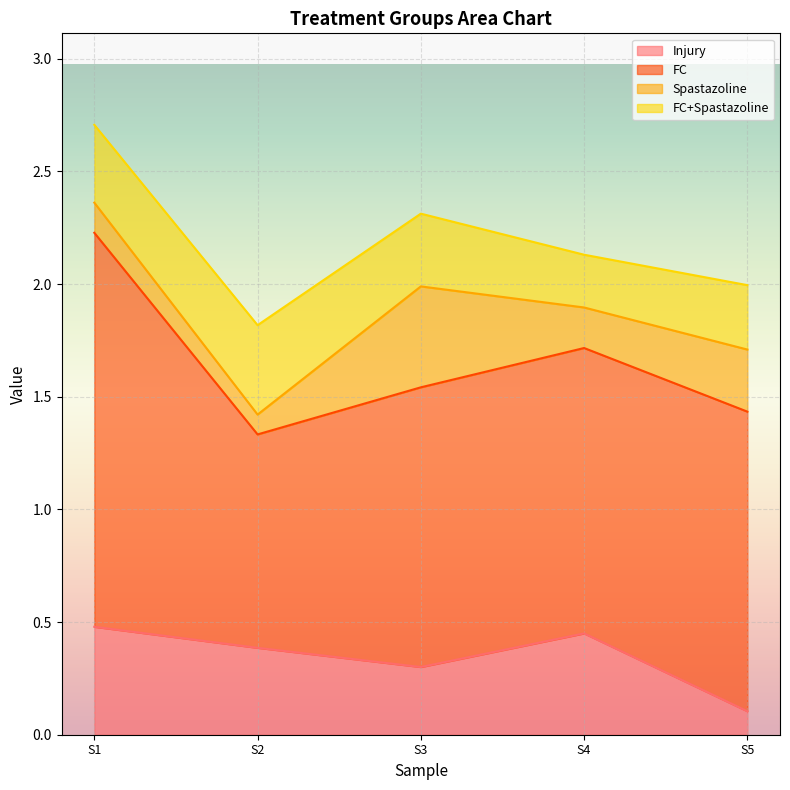

Is it true that Spastazoline equals 0.3 at 1?

False